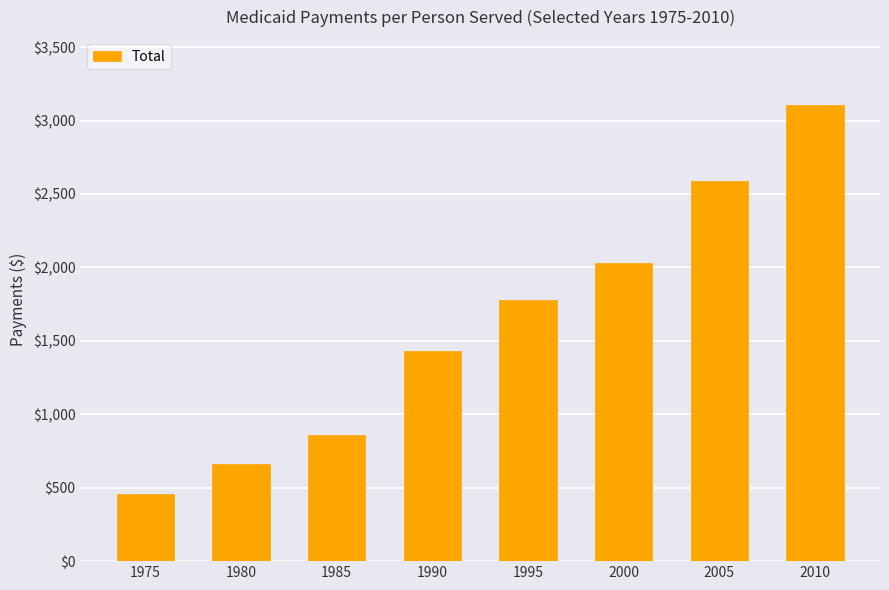

List the labels in order of value, smallest first.

1975, 1980, 1985, 1990, 1995, 2000, 2005, 2010